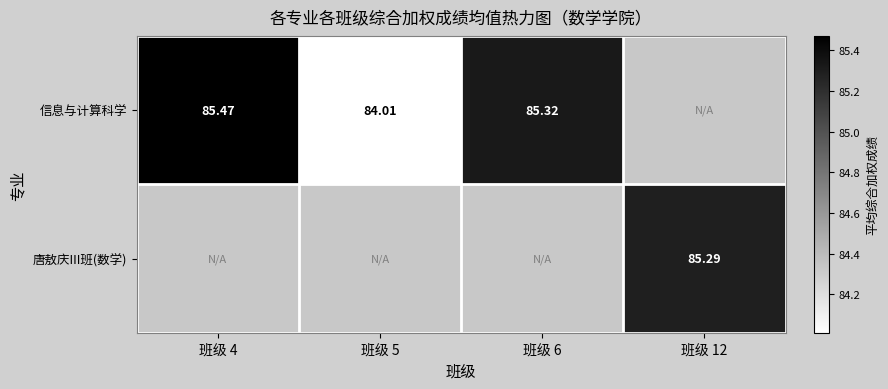

Which category has the highest value in the 信息与计算科学 series?

班级 4